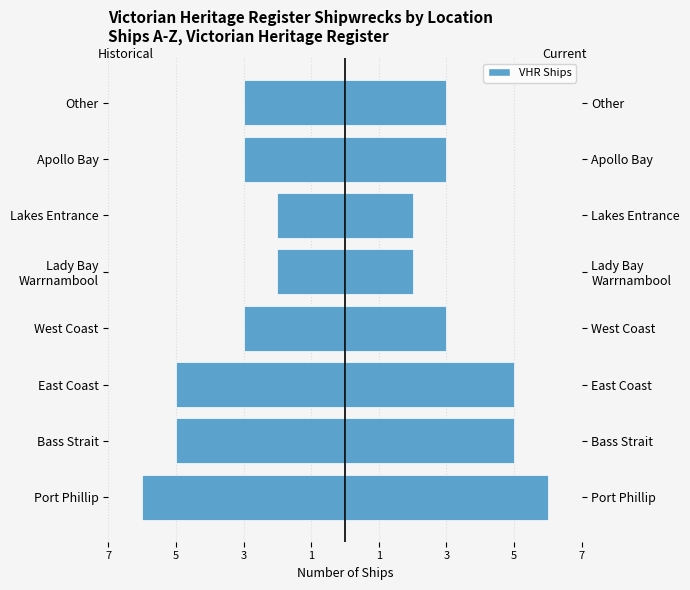

The value of Left (mirror) at Bass Strait is -8. True or false?

False